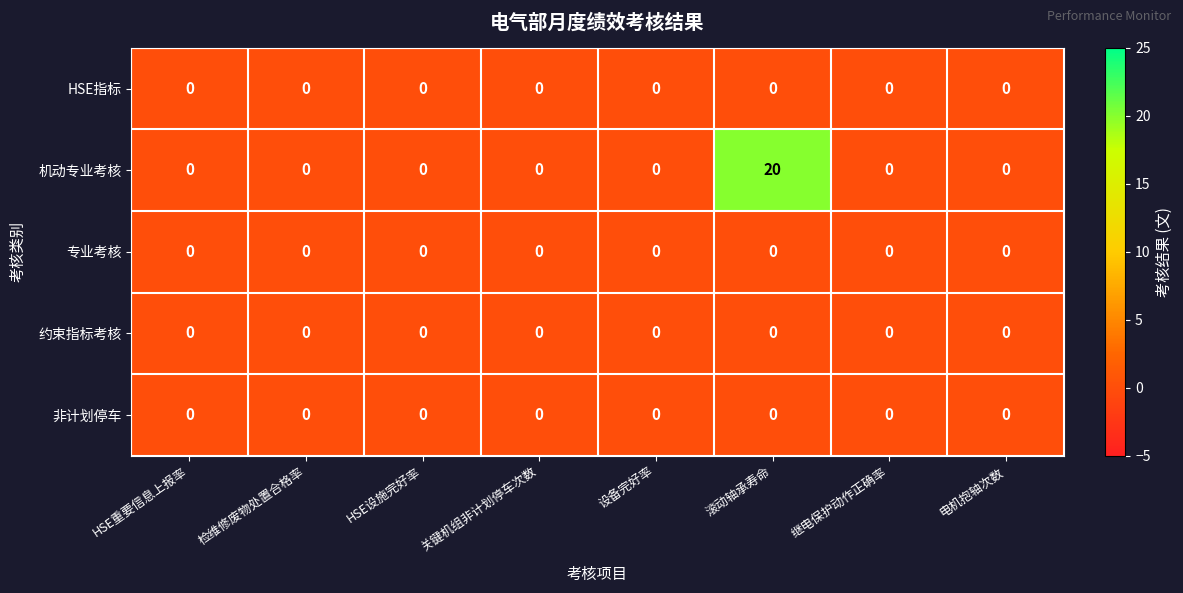

Which category has the highest value across all series?

滚动轴承寿命